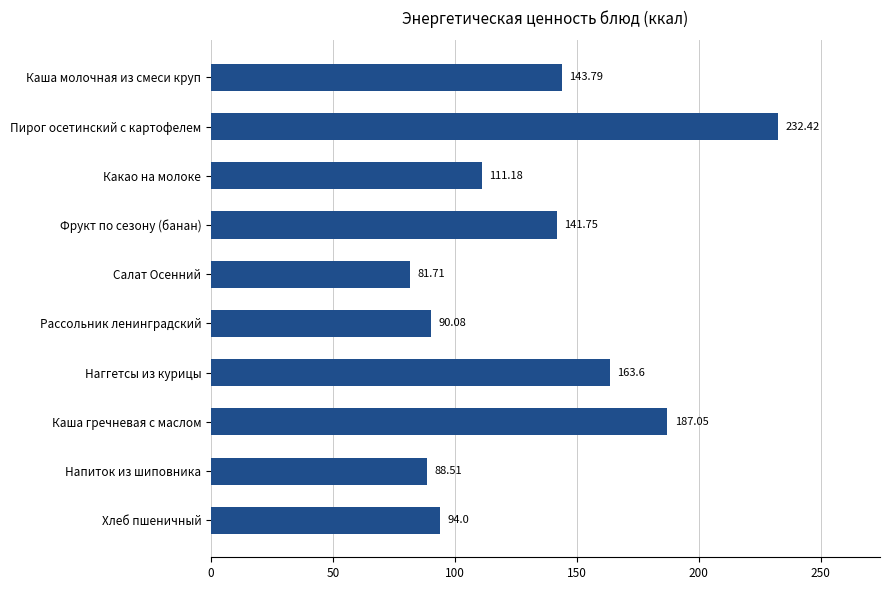

What is the difference between the second highest and second lowest values?

98.5